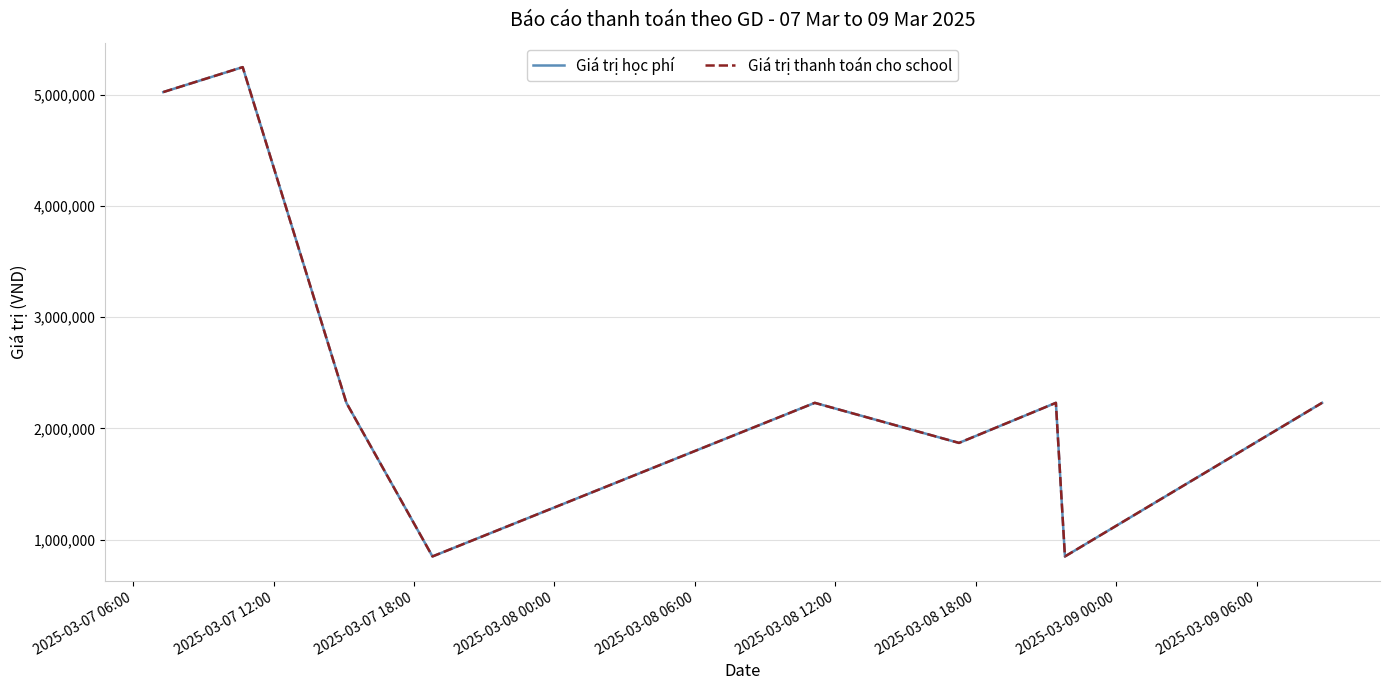

Does the chart display data point markers on the line(s)?

No